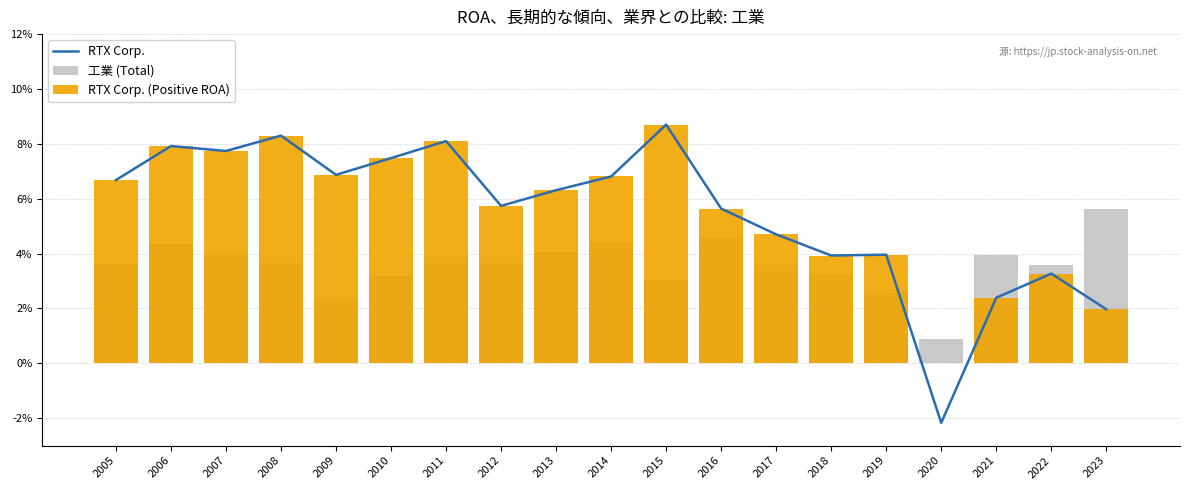

Rank the series by their maximum value, from highest to lowest.

RTX Corp. (line), RTX Corp. (bar), 工業 (bar)